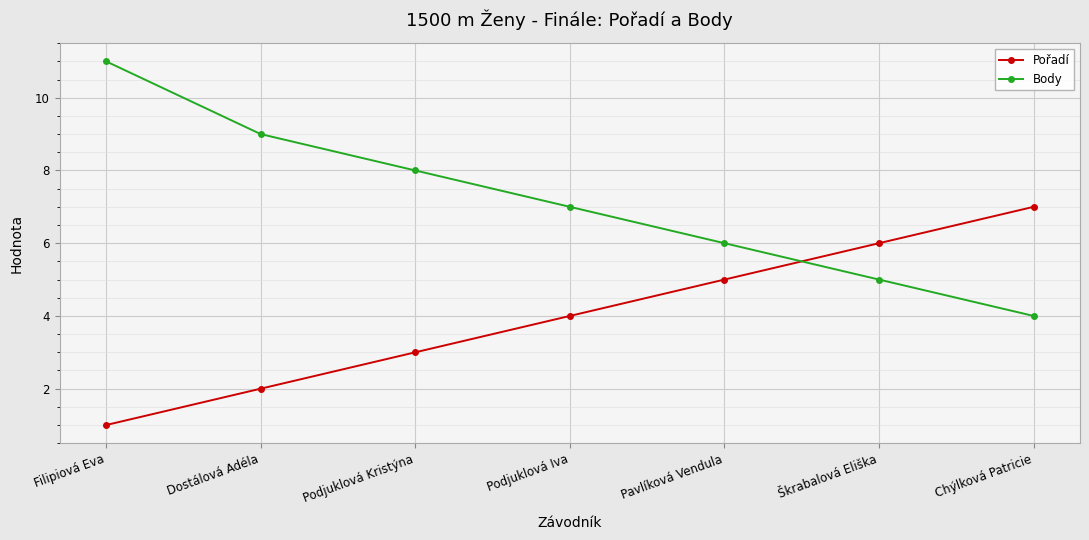

Which series has the largest range (max minus min)?

Body